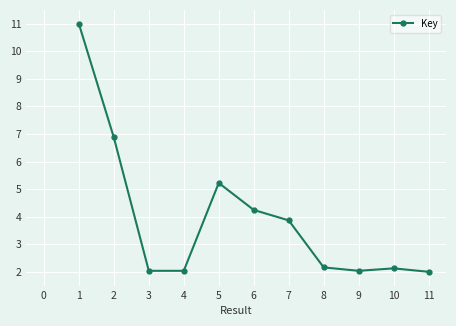

What is the difference between the maximum and second lowest values?

9.0